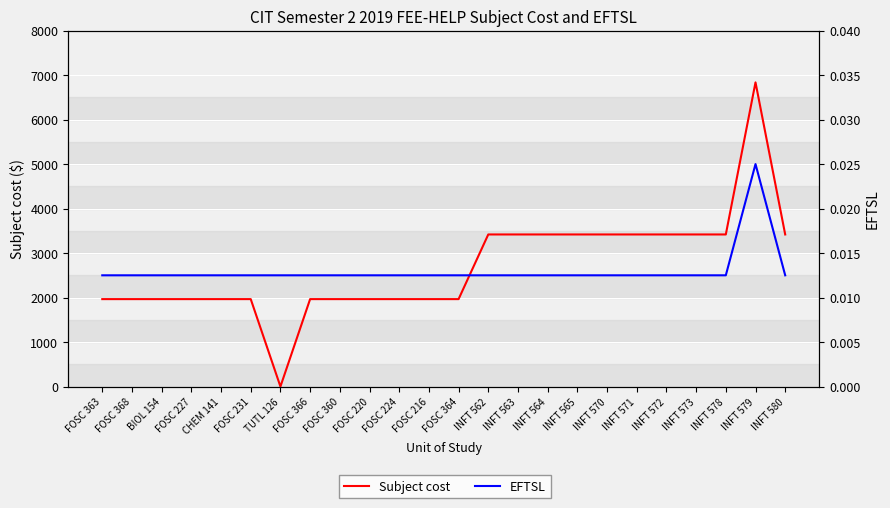

Is it true that EFTSL equals 0.0 at INFT 565?

True